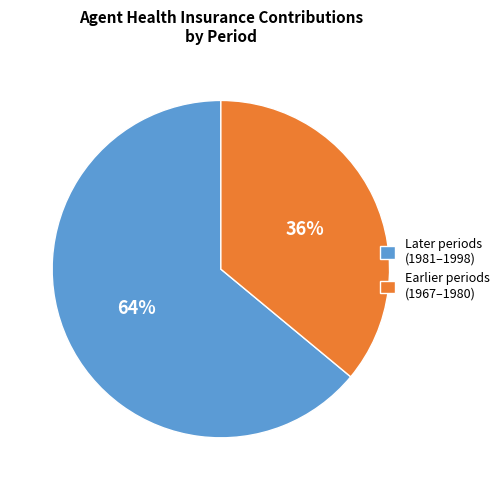

Between Later periods (1981–1998) and Earlier periods (1967–1980), which is larger?

Later periods (1981–1998)